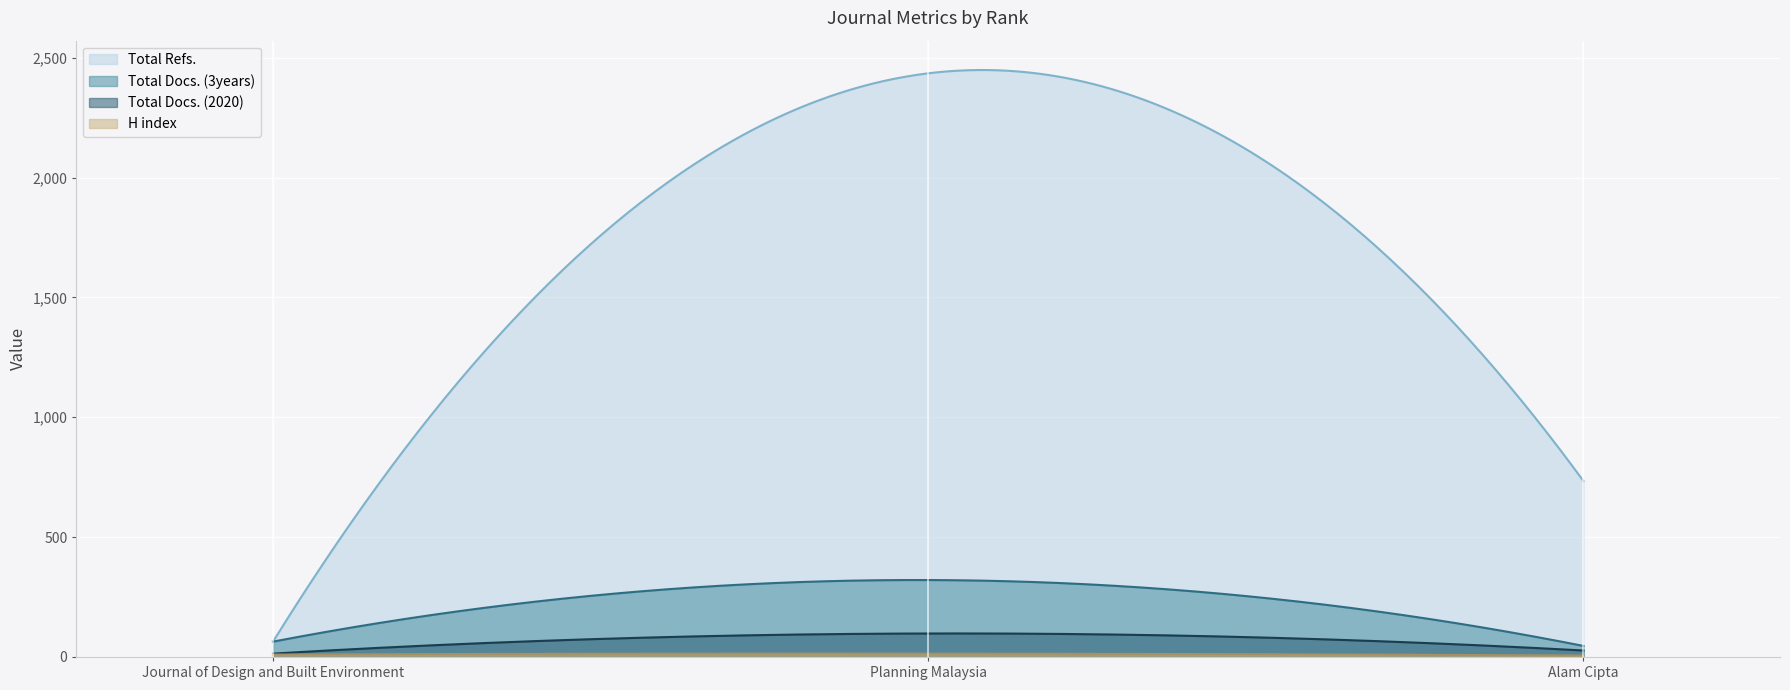

What value does the Total Docs. (2020) series have at Planning Malaysia?

98